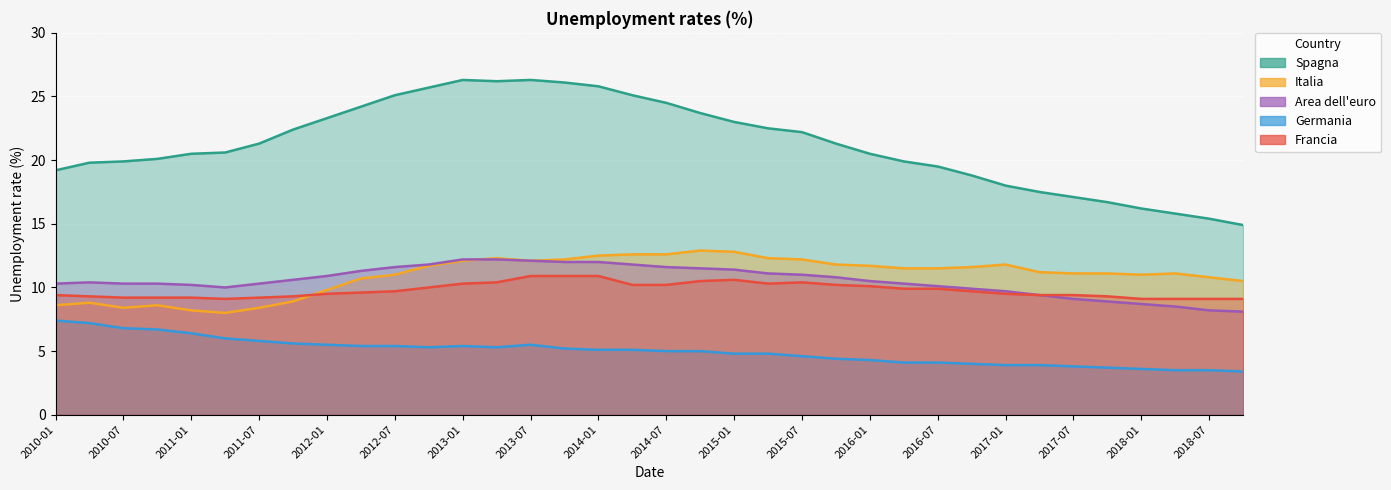

What is the minimum value for 5Spagna?

14.9